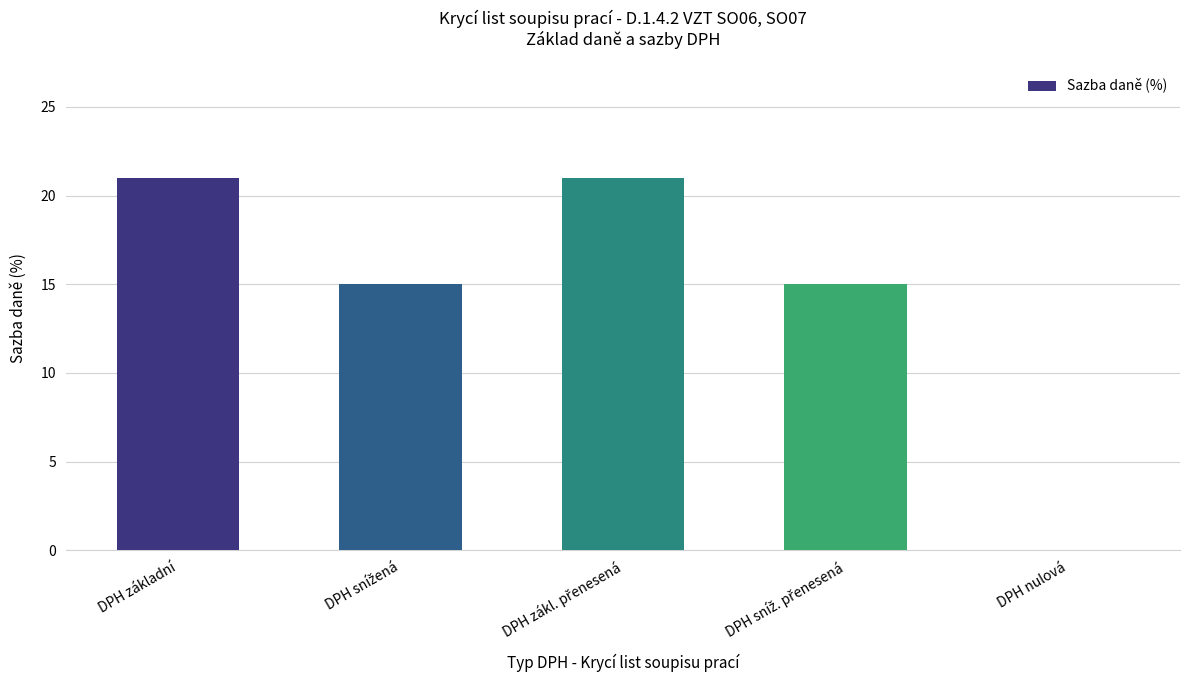

What is the maximum value shown in the chart?

21